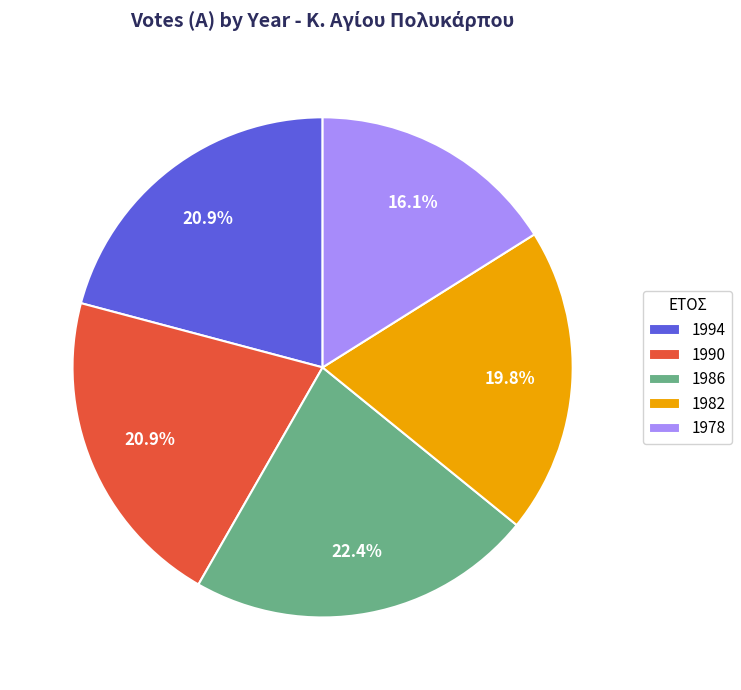

Count the number of slices in the pie.

5